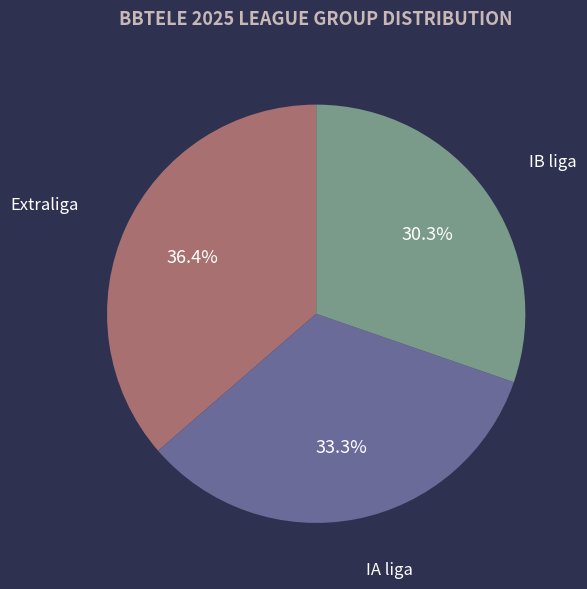

To the nearest percent, what is the difference between the largest and smallest slice percentages?

6%